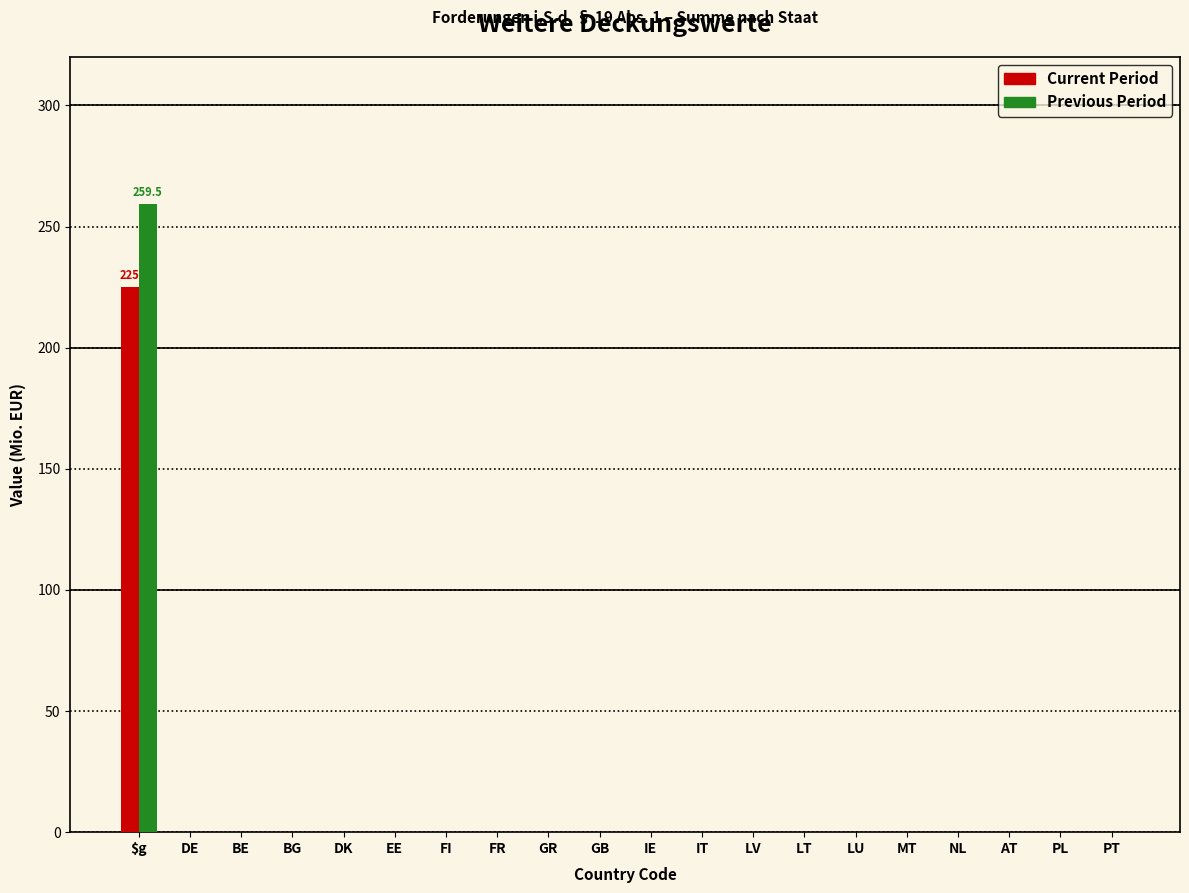

The value of Previous Period at FR is -177.3. True or false?

False